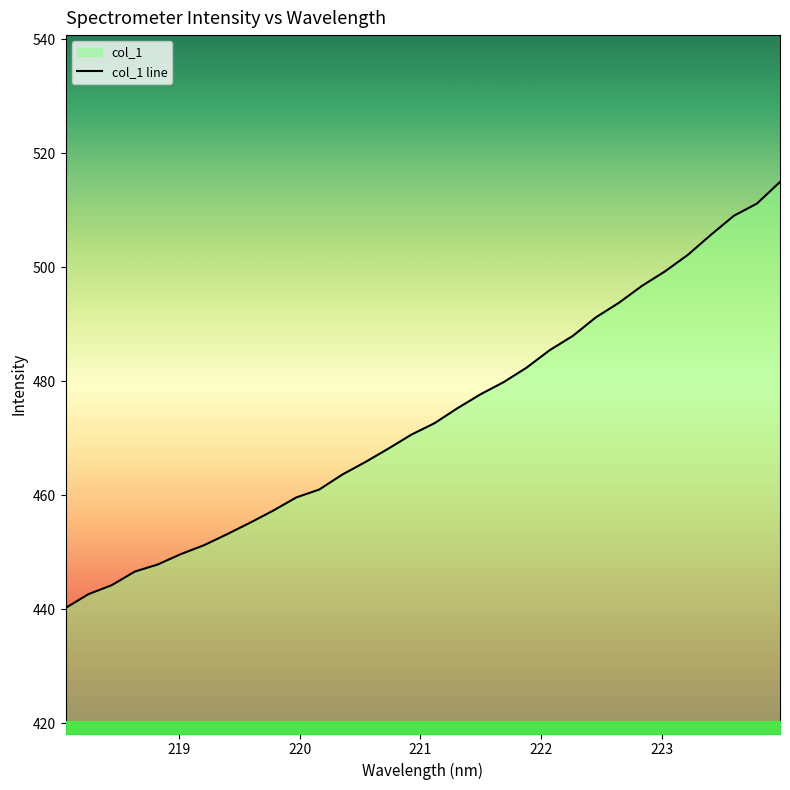

What is the difference between the maximum and minimum values?

74.7